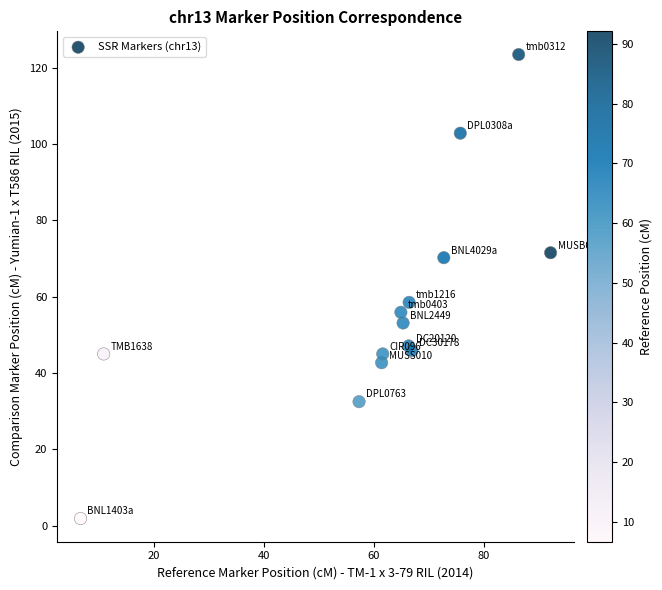

What Y value in the scatter plot is closest to 62?

58.5